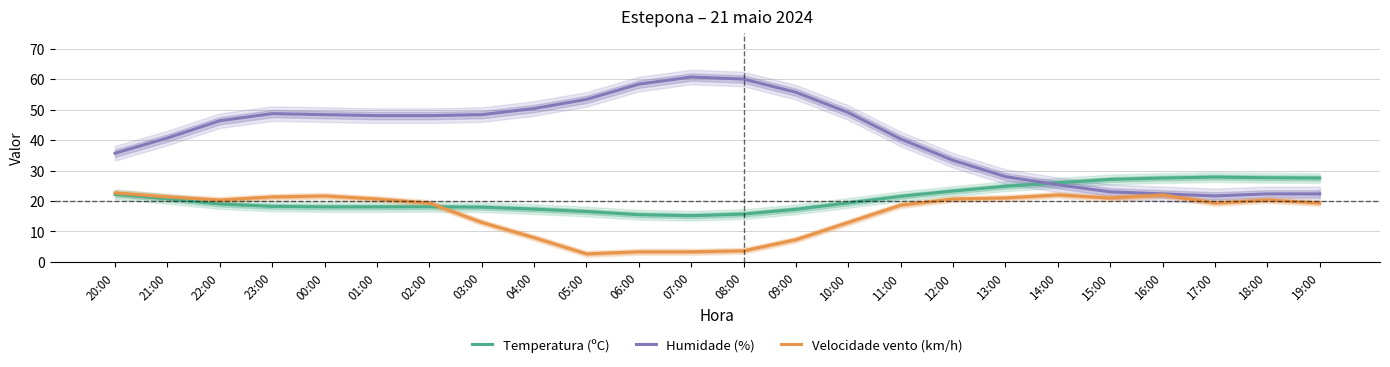

At which label does Temperatura (ºC) reach its peak?

17:00